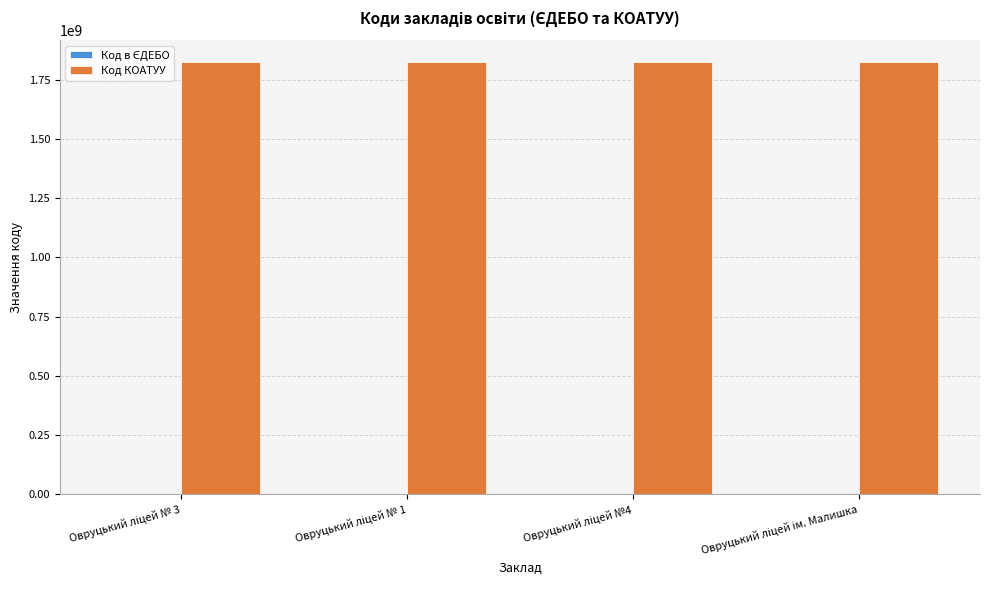

What is the maximum value for Код КОАТУУ?

1824210100